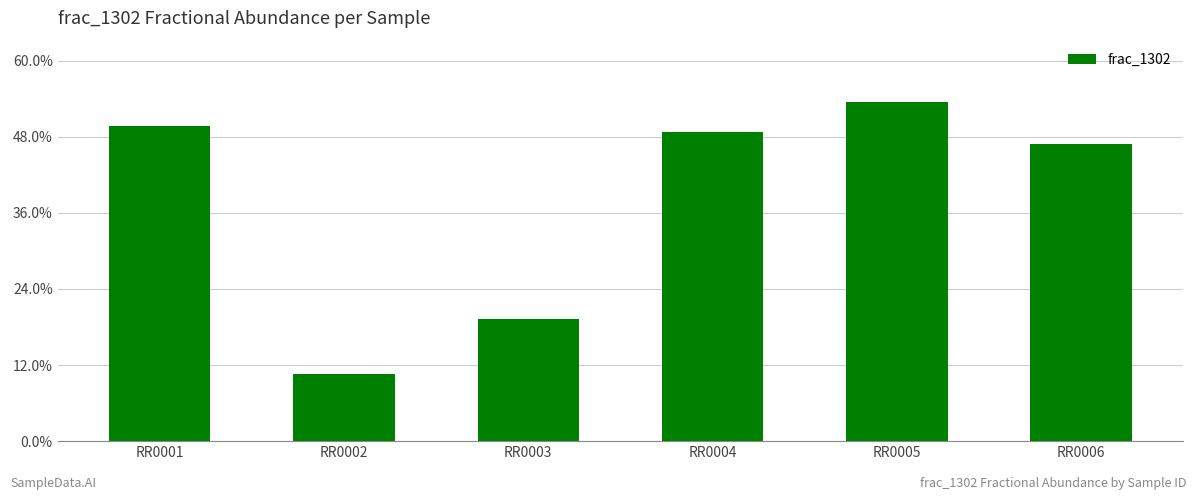

Are the bars horizontal?

No